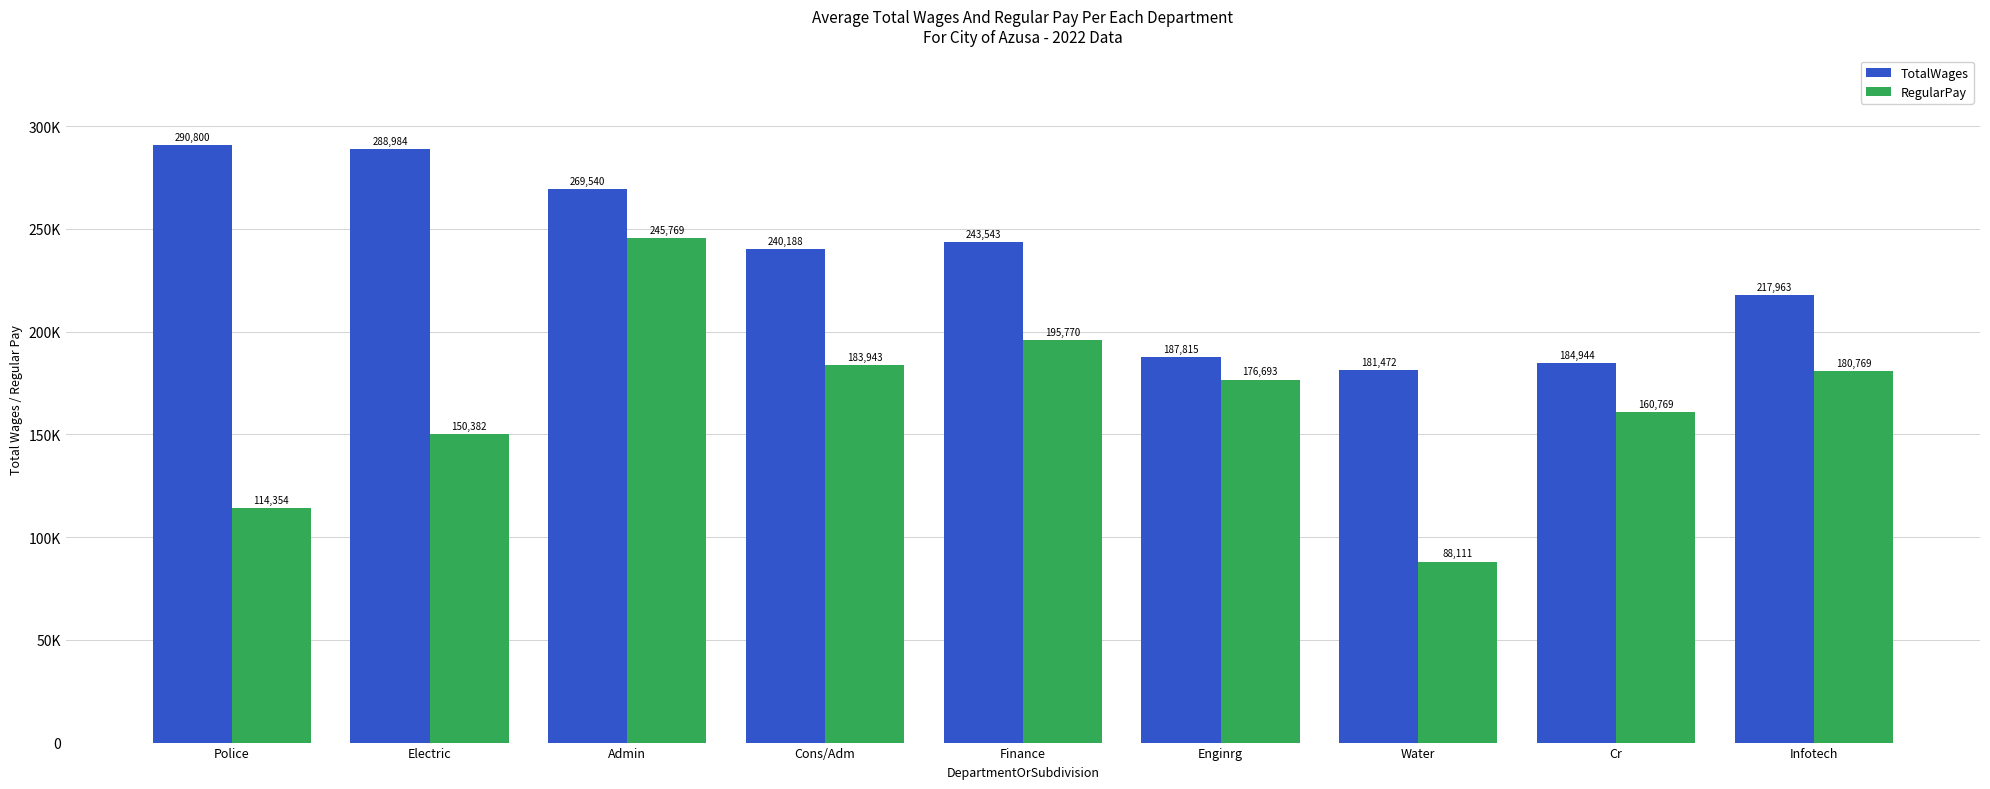

What value does the TotalWages series have at Admin?

269540